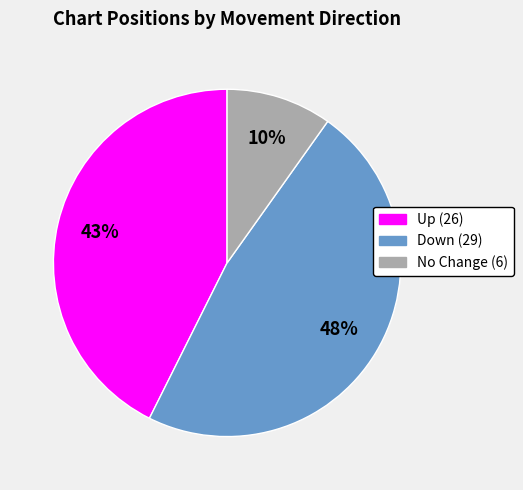

Is there any slice that represents more than half of the pie?

No